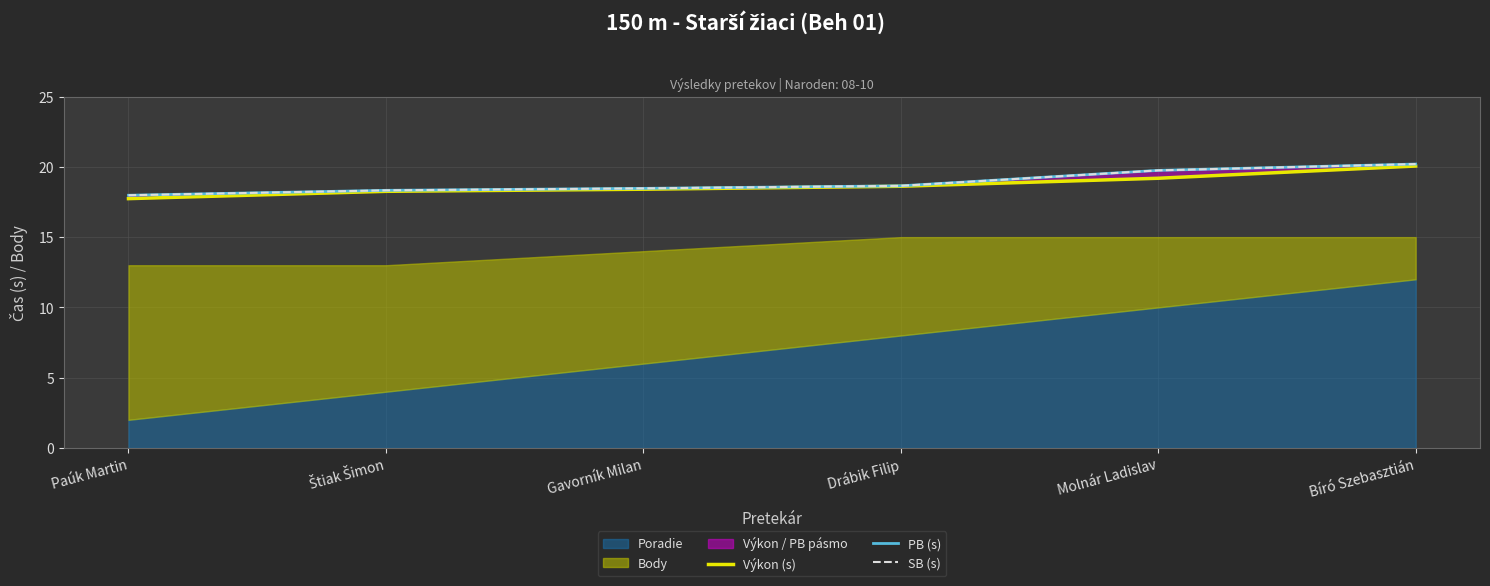

What is the maximum value shown in the chart?

20.2